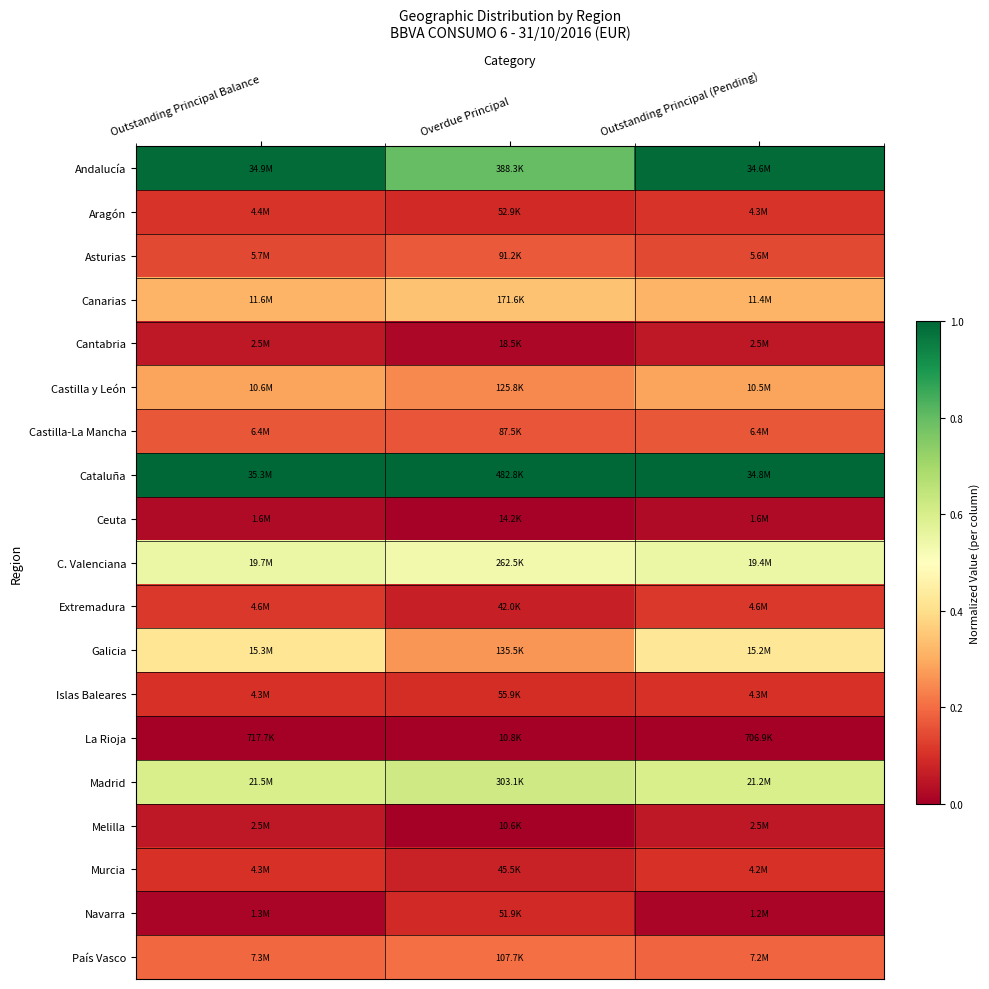

Which series has the largest total across all categories?

Cataluña